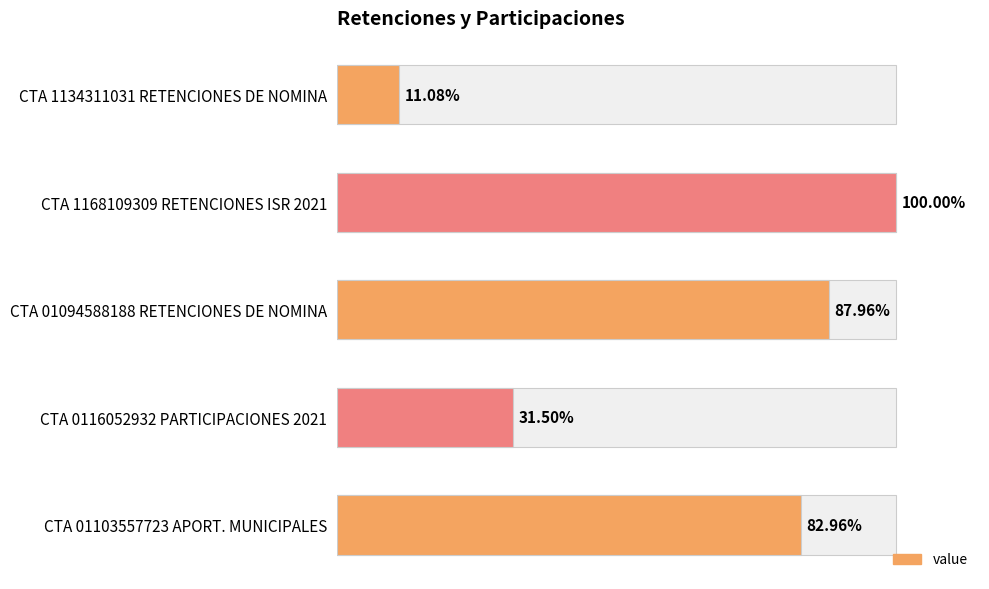

Are the bars horizontal?

Yes